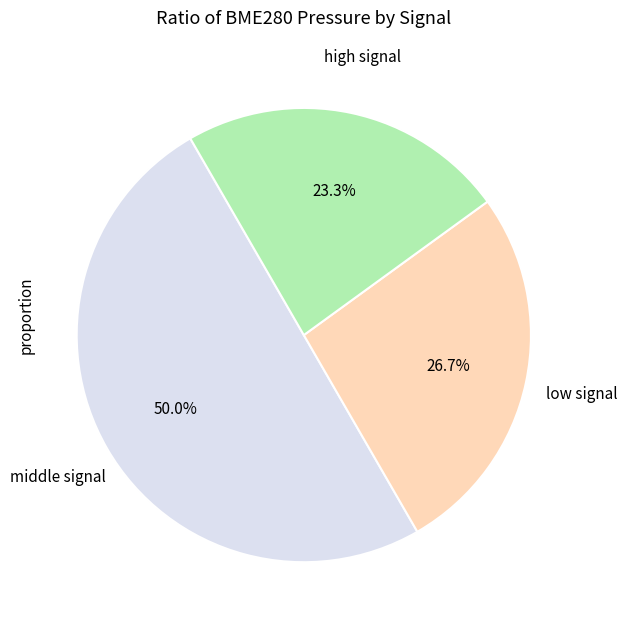

Does any single category account for the majority?

No